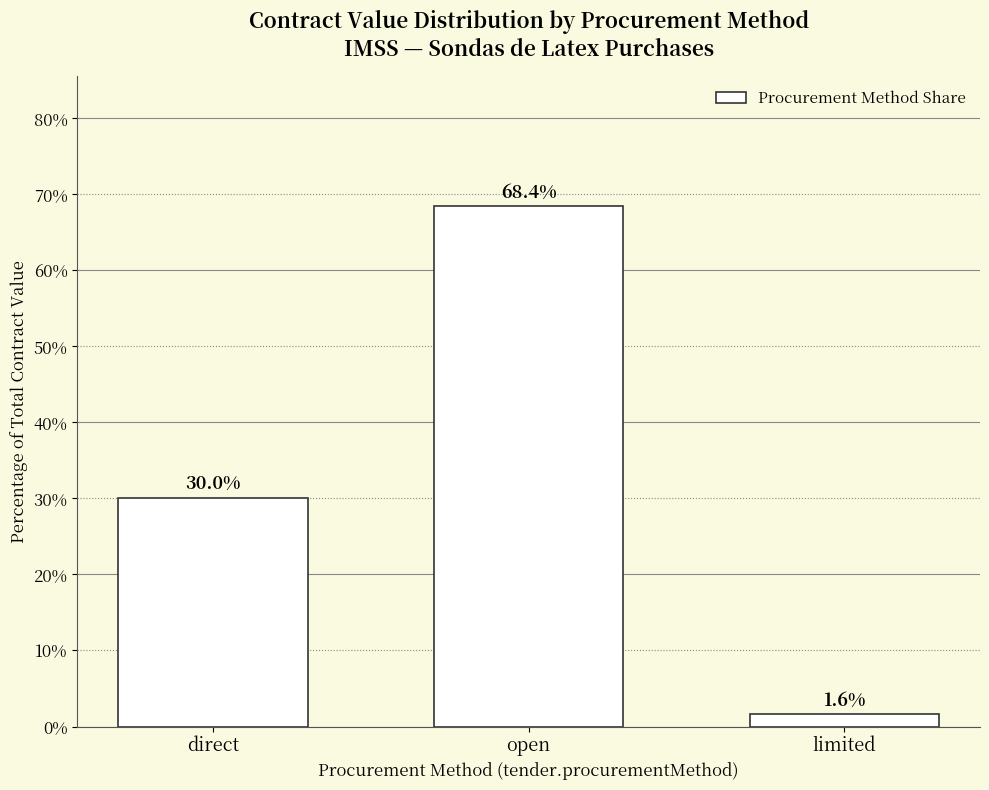

What is the difference between the values at limited and open?

66.7